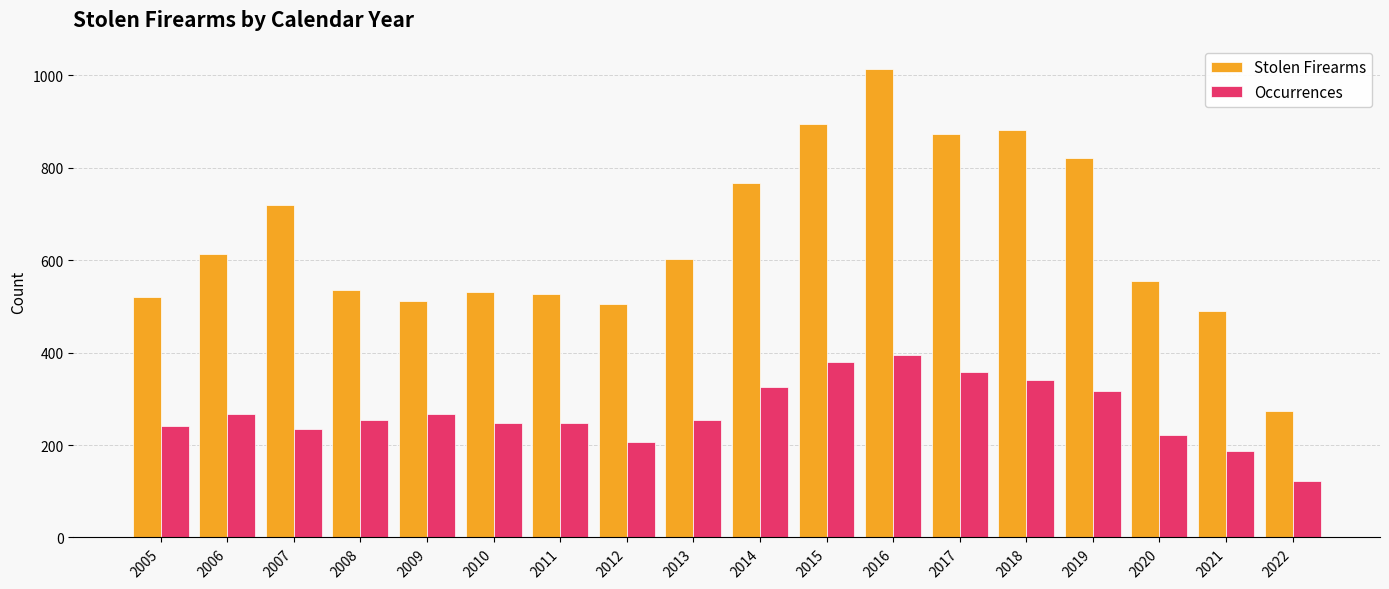

What is the minimum value for Occurrences?

122